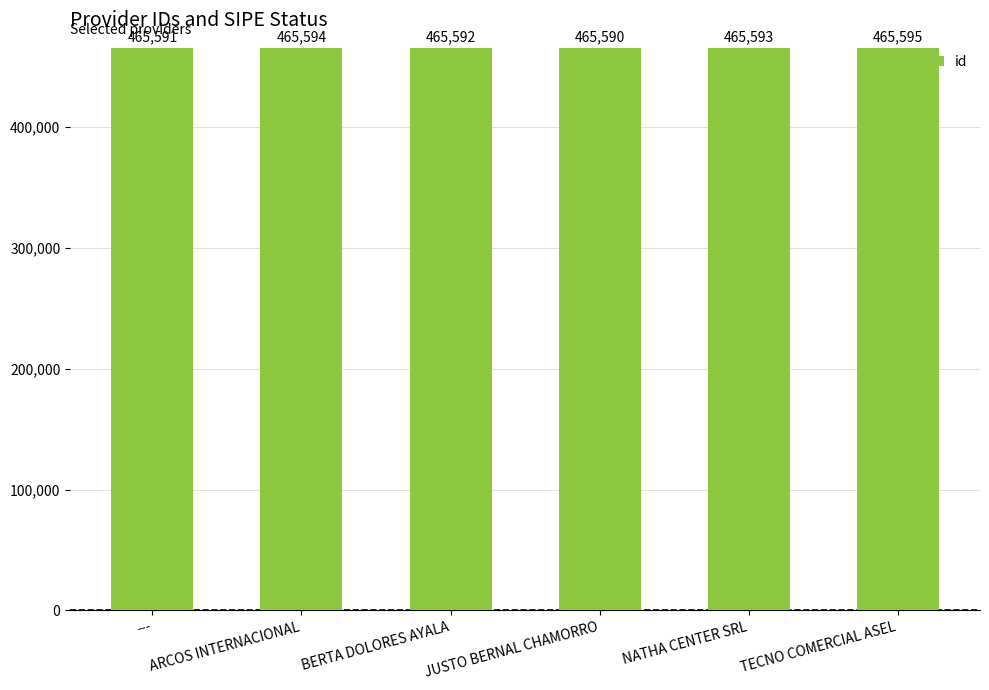

What is the label of the 5th bar from the left?

NATHA CENTER SRL